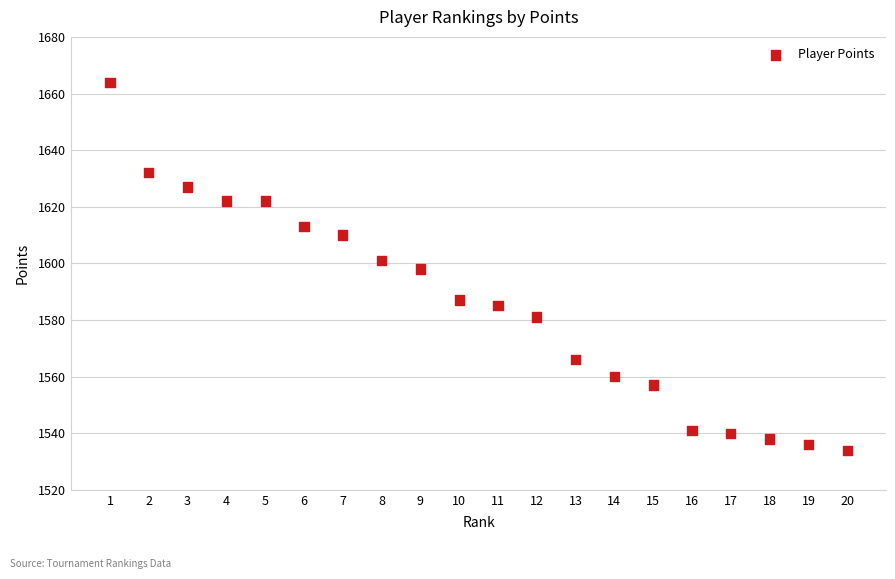

What is the range of Y values (max minus min)?

130